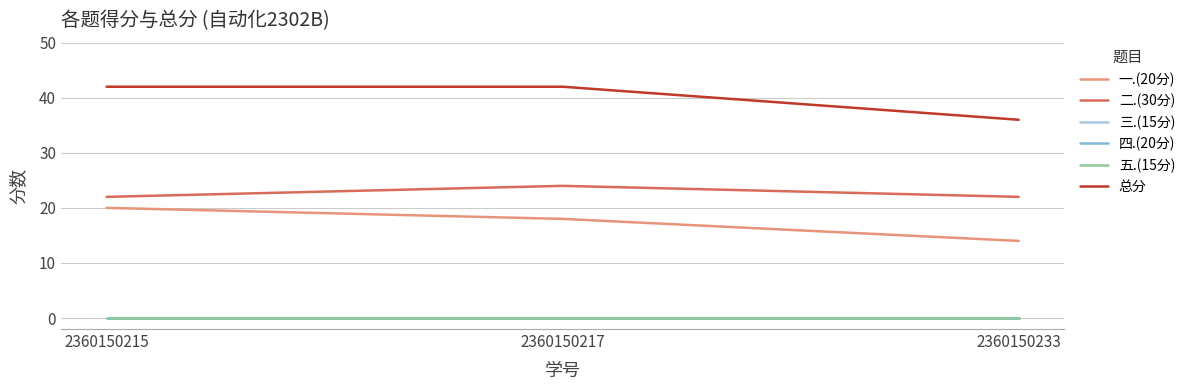

Rank the categories by 总分 value from lowest to highest.

2360150233, 2360150215, 2360150217